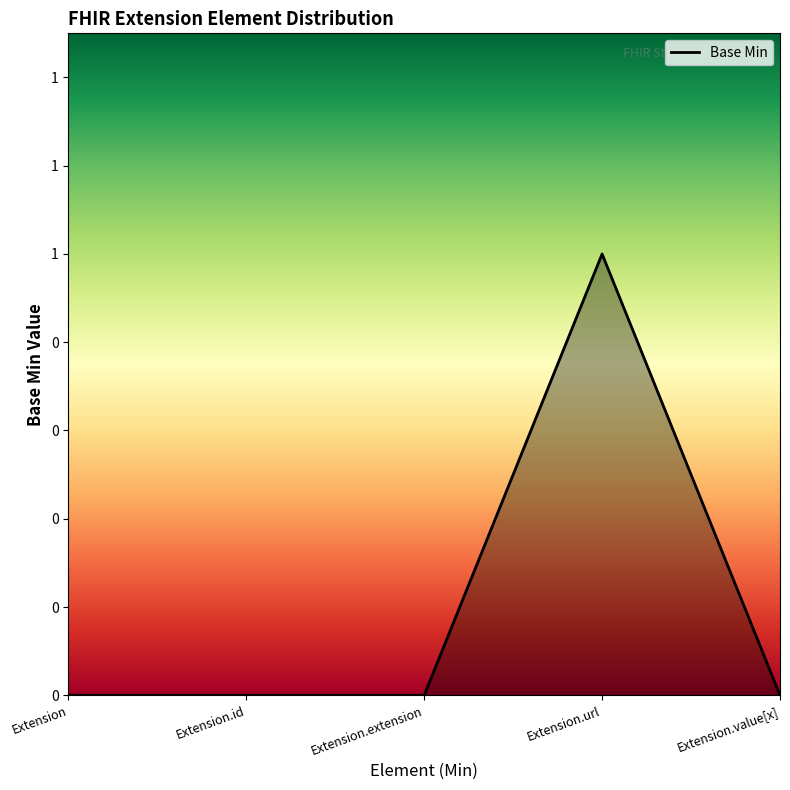

Between Extension.url and Extension.value[x], which is larger?

Extension.url